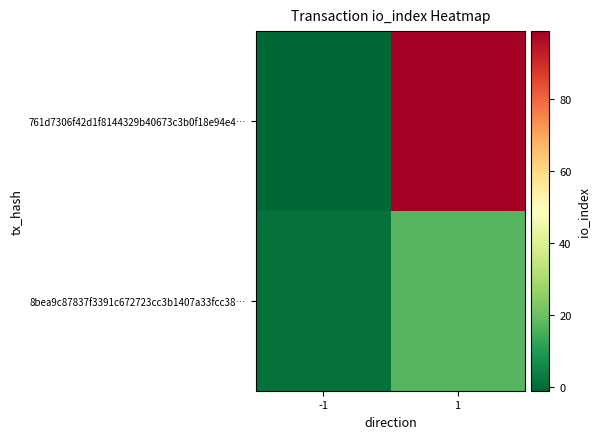

Reading left to right, transcribe all the data shown in this chart.

761d7306f42d1f8144329b40673c3b0f18e94e4…: -1=-1	1=99
8bea9c87837f3391c672723cc3b1407a33fcc38…: -1=1	1=17